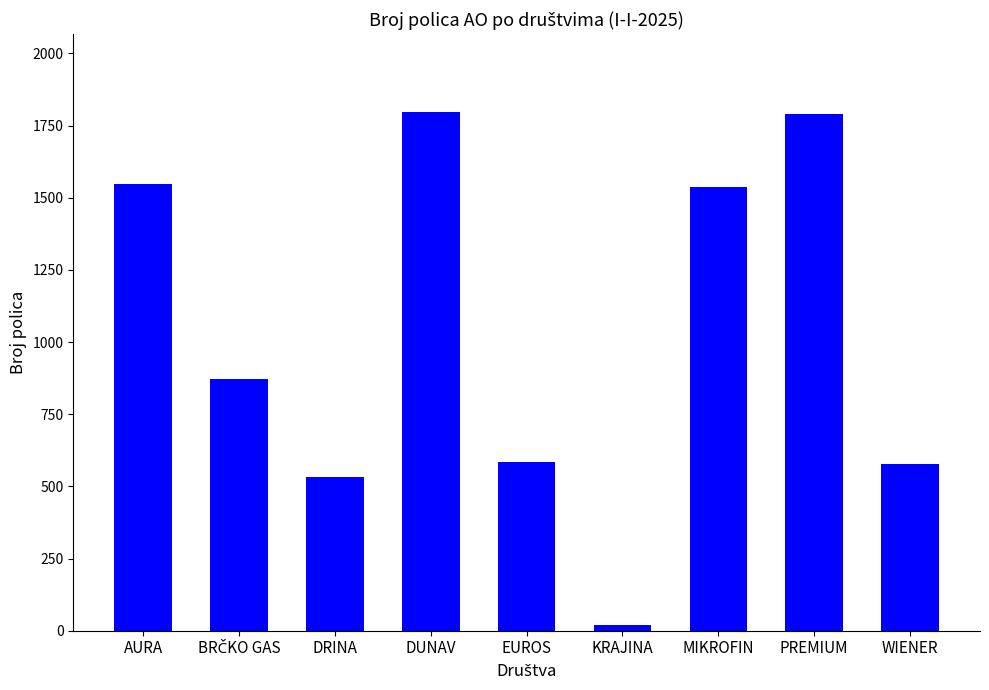

What is the maximum value shown in the chart?

1797